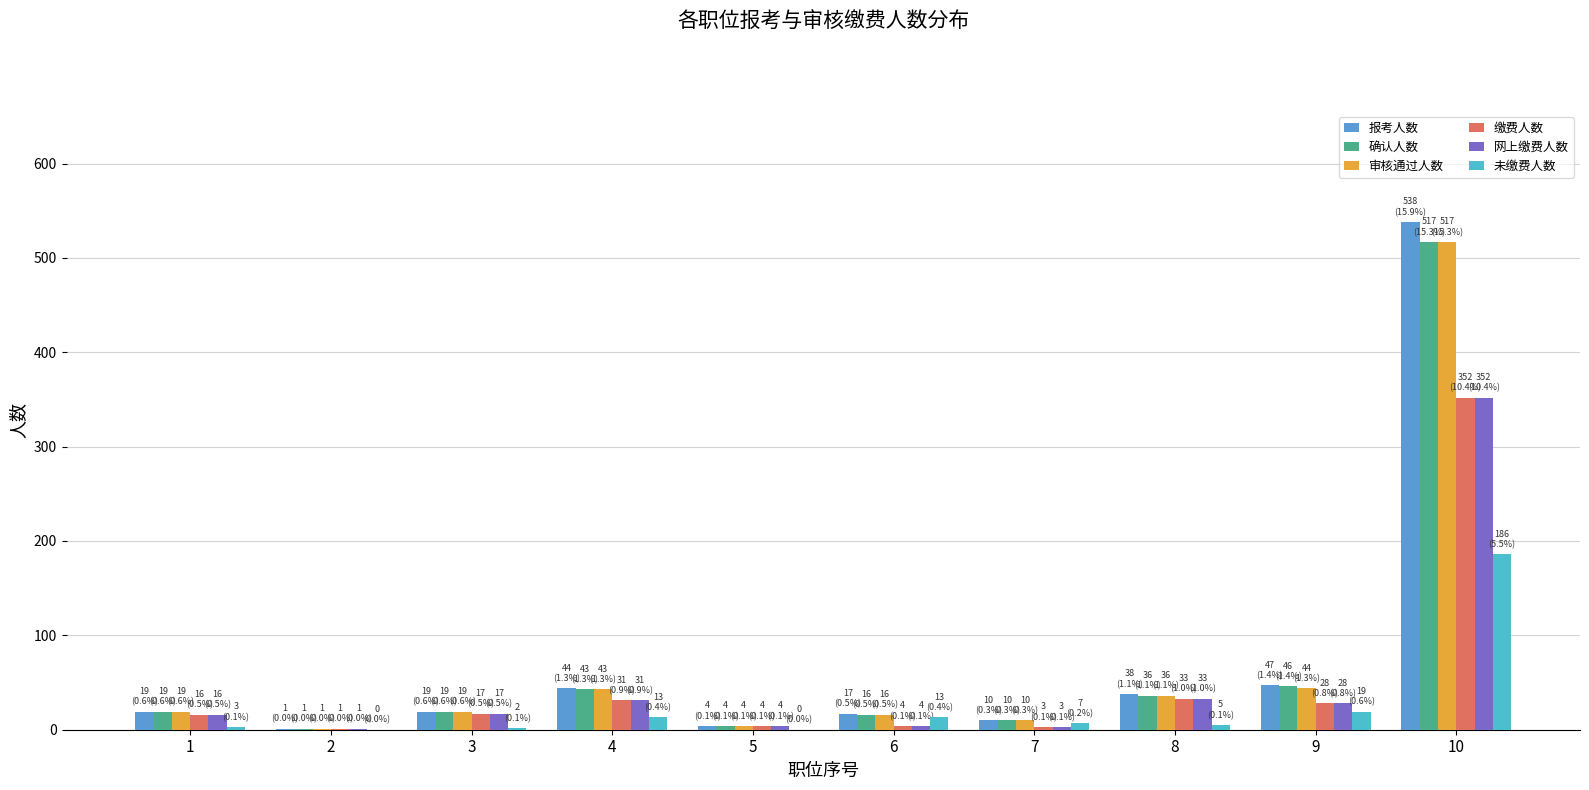

Count the number of categories in the chart.

10